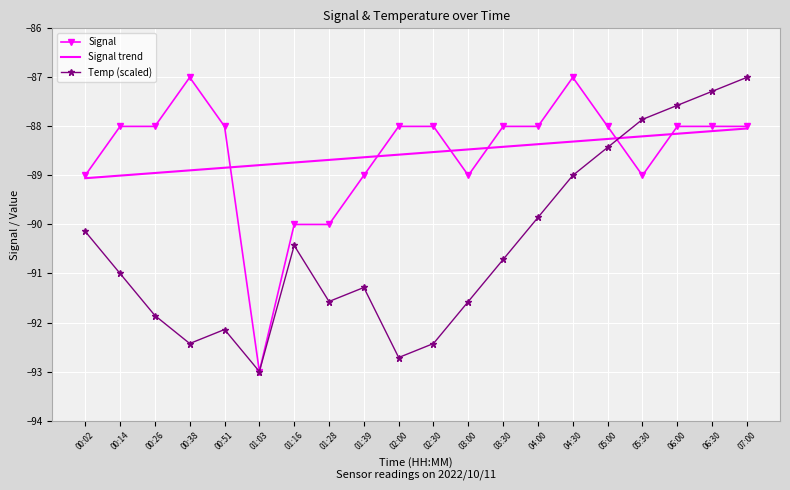

What is the difference between the maximum and minimum values in the Temp (scaled) series?

6.0